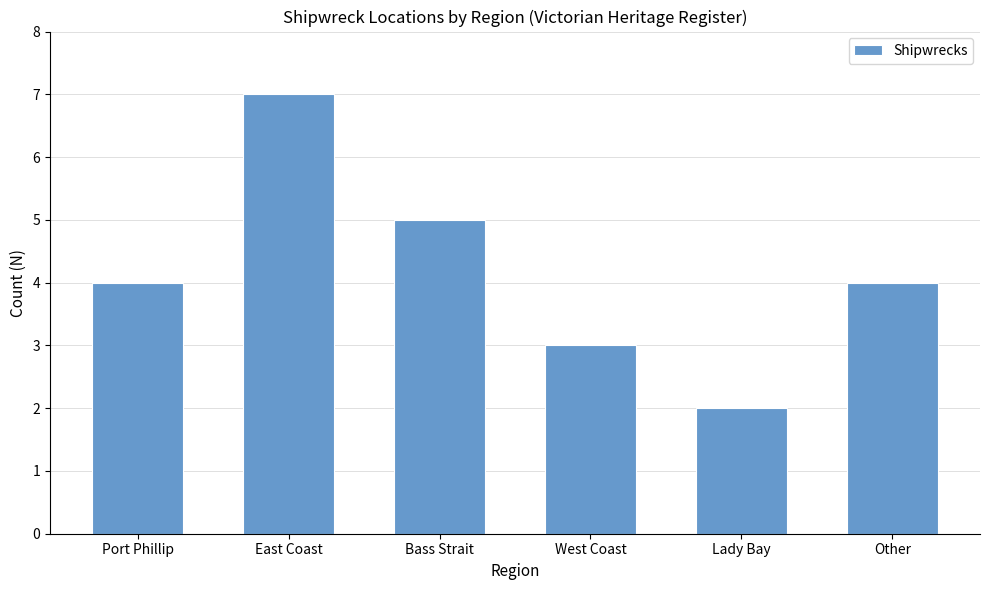

Reading left to right, what are all the values shown in this chart?

Port Phillip=4	East Coast=7	Bass Strait=5	West Coast=3	Lady Bay=2	Other=4